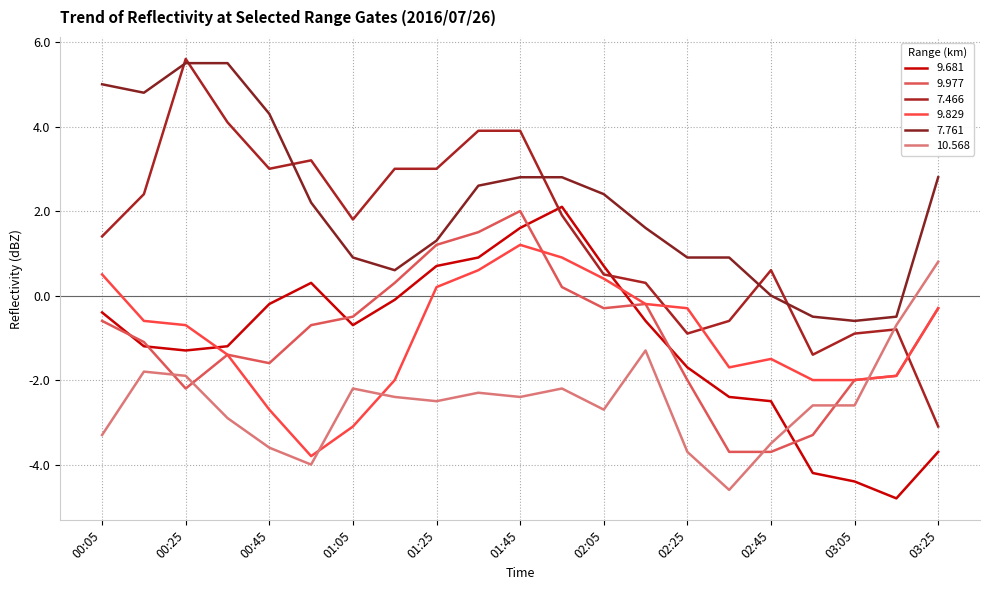

How many lines are shown in the chart?

6